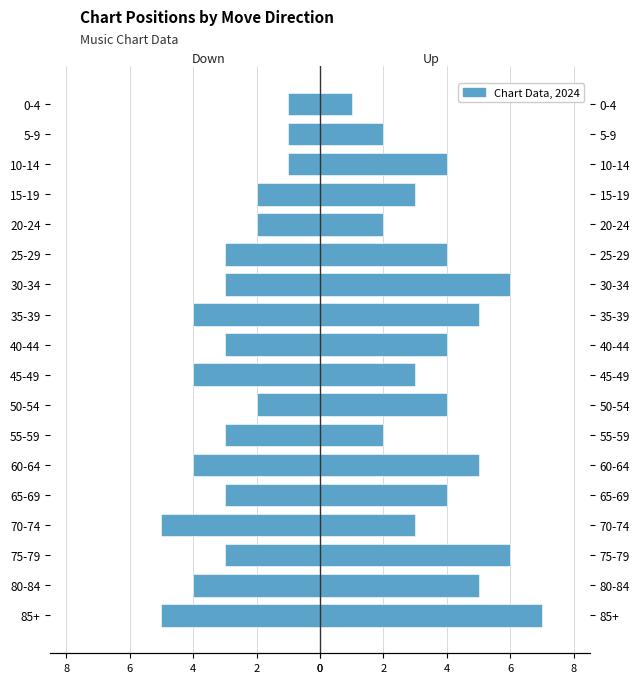

Does the chart contain any negative values?

Yes